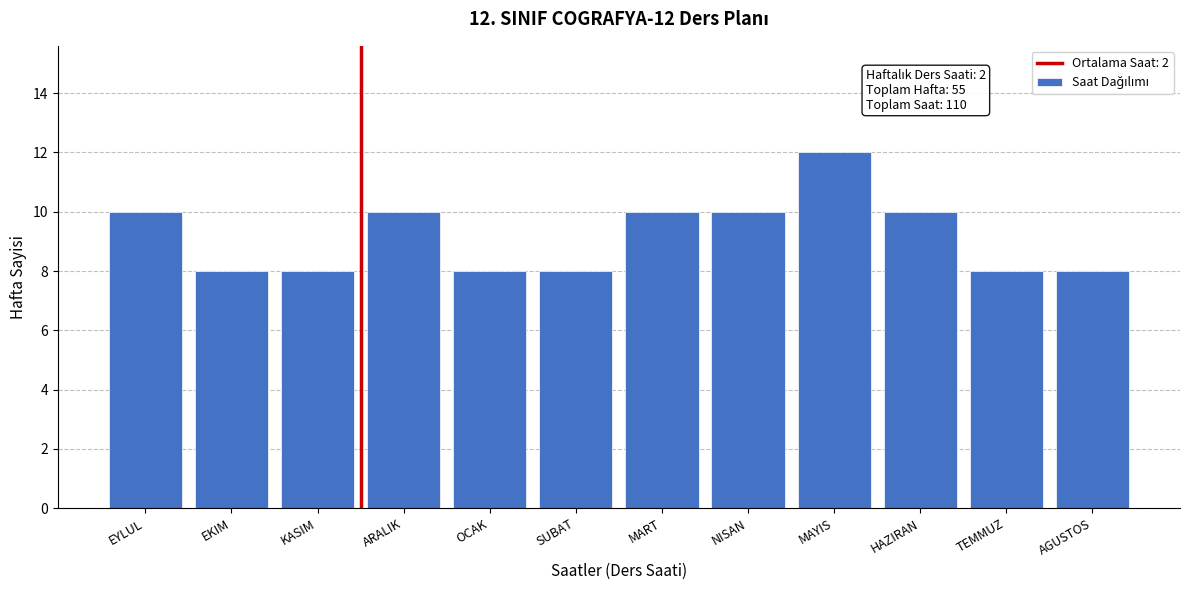

Reading right to left, what are all the values shown in this chart?

AGUSTOS=8	TEMMUZ=8	HAZIRAN=10	MAYIS=12	NISAN=10	MART=10	SUBAT=8	OCAK=8	ARALIK=10	KASIM=8	EKIM=8	EYLUL=10